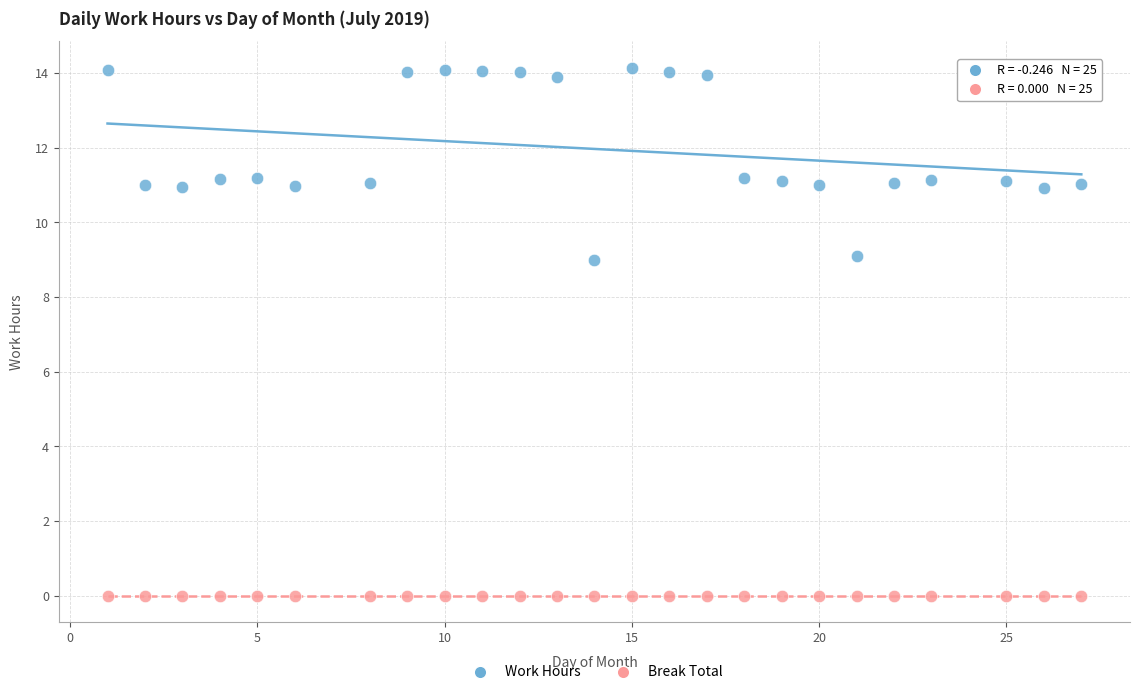

Which series contains the highest Y value?

Work Hours